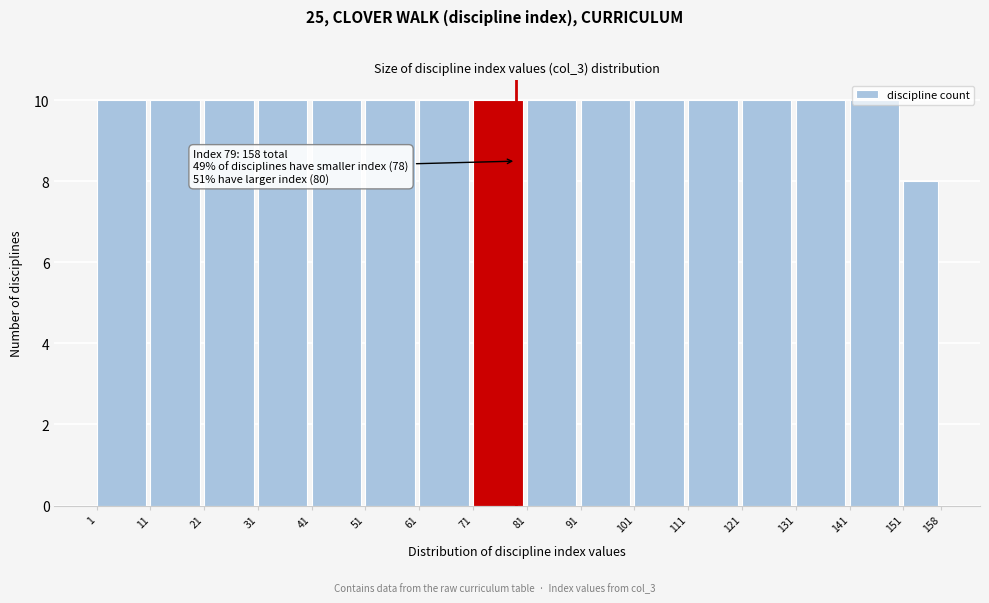

Is it true that the value at 101 is 10?

True